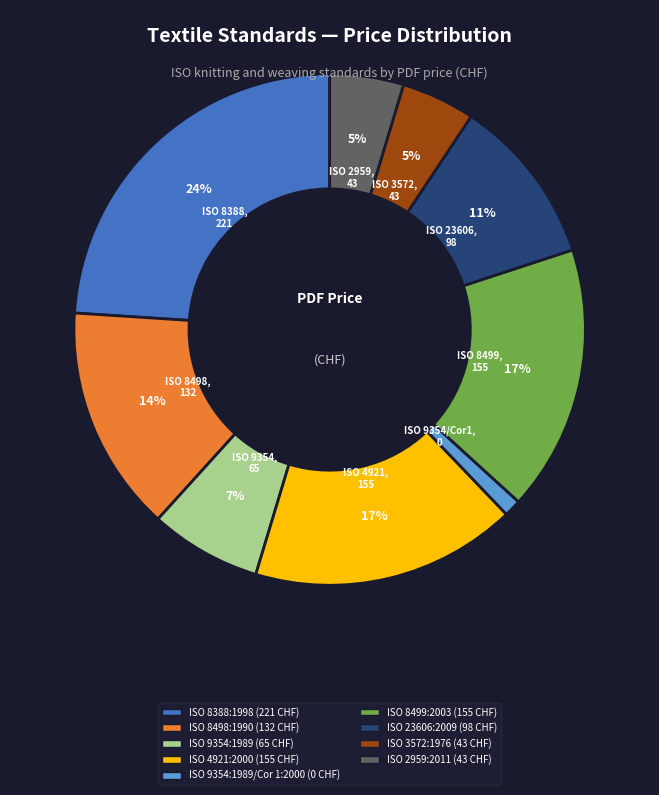

To the nearest percent, what is the difference between the largest and smallest slice percentages?

23%